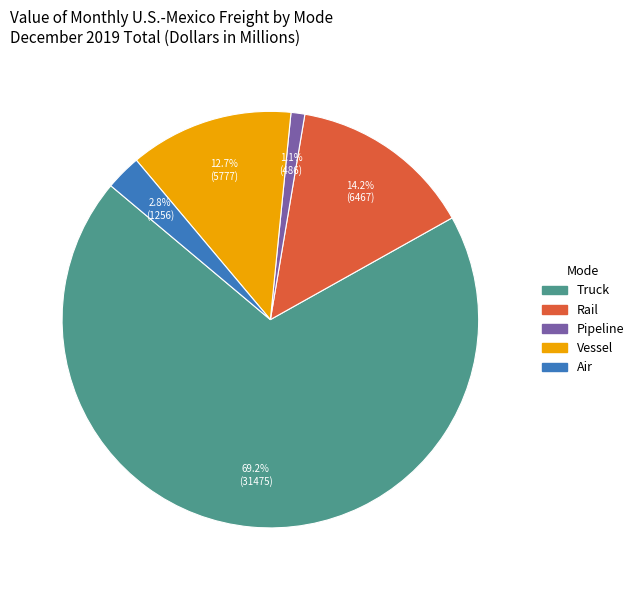

Count the number of slices in the pie.

5